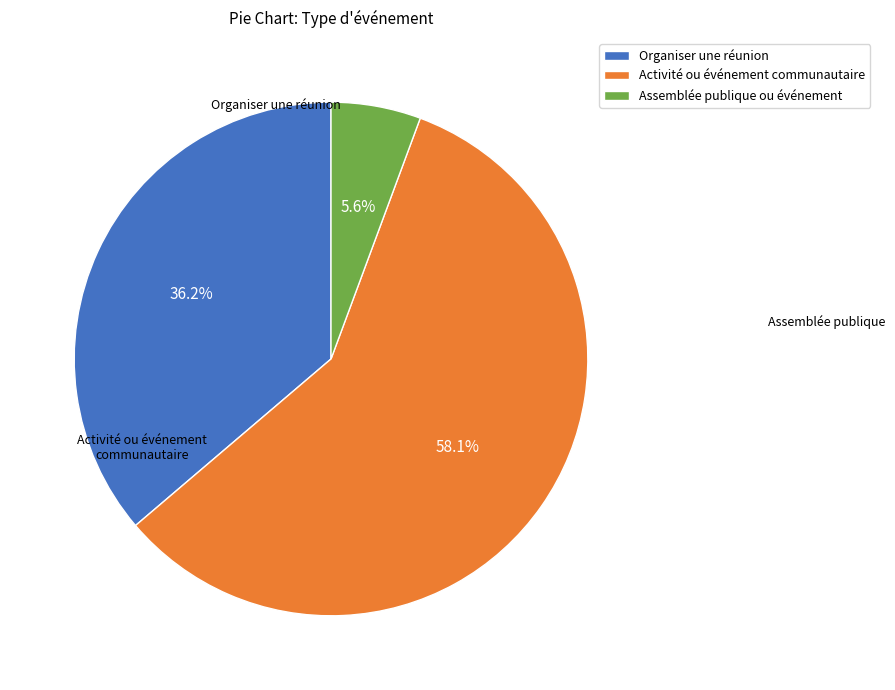

Count the number of slices in the pie.

3